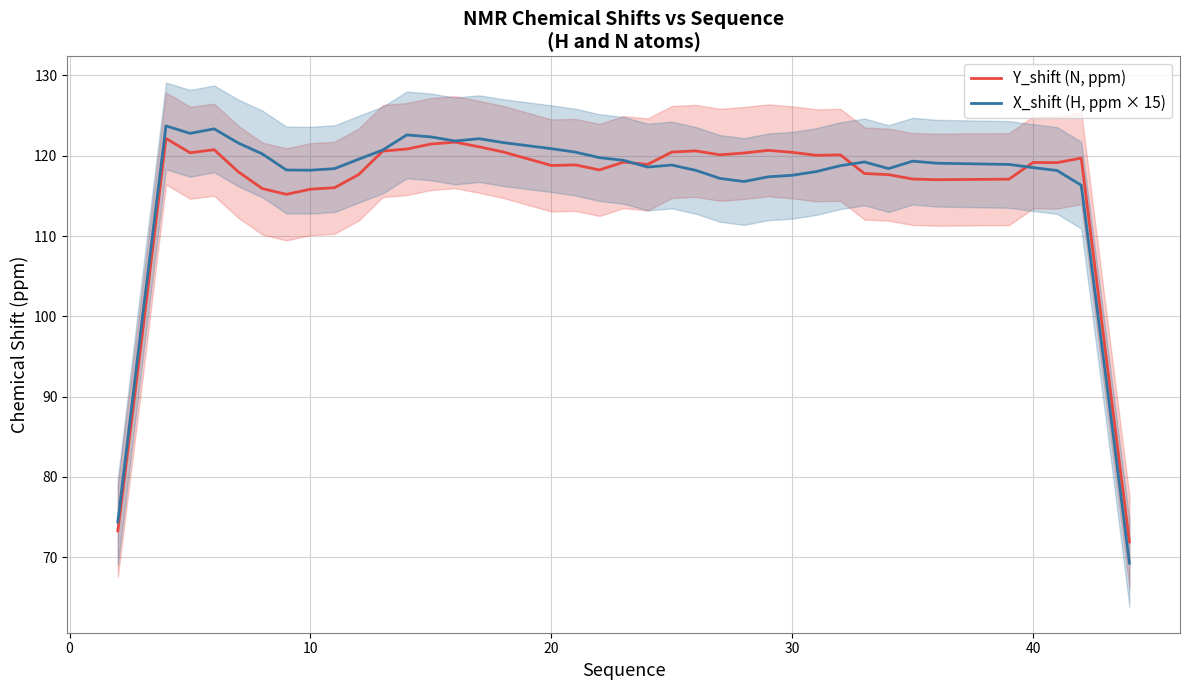

What is the value of the X_shift (H, ppm × 15) point at the 35th from the left?

118.9